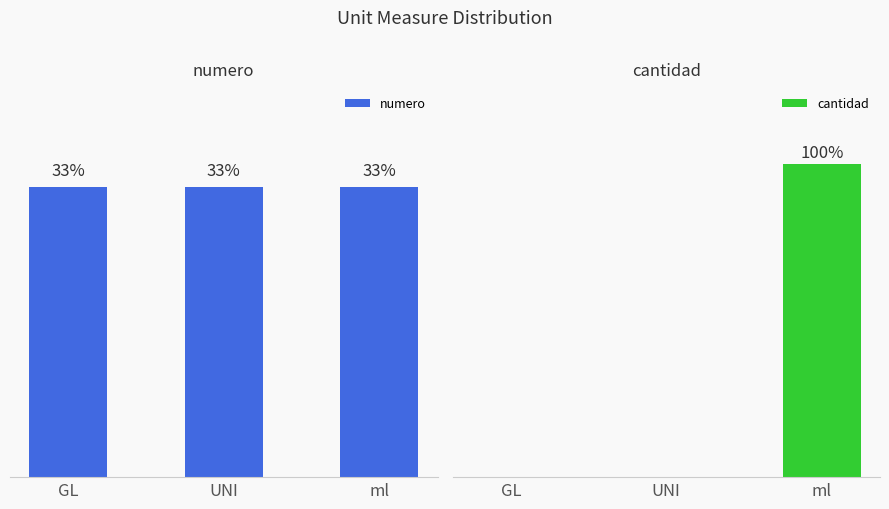

Which category has the highest value across all series?

ml